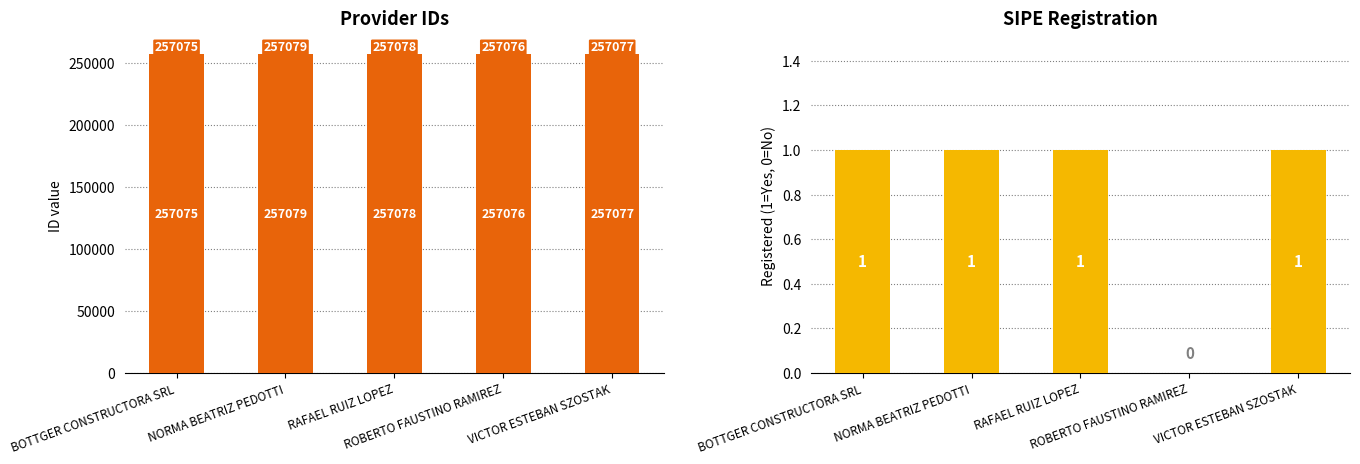

Reading left to right, extract all data points from this chart.

BOTTGER CONSTRUCTORA SRL=257075	NORMA BEATRIZ PEDOTTI=257079	RAFAEL RUIZ LOPEZ=257078	ROBERTO FAUSTINO RAMIREZ=257076	VICTOR ESTEBAN SZOSTAK=257077